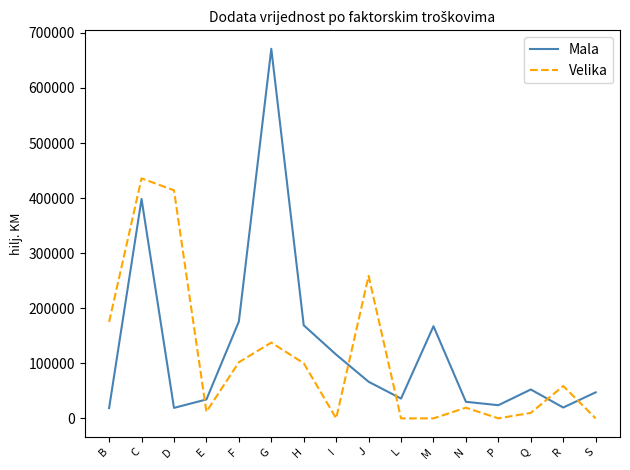

Which category has the highest value in the Mala series?

G